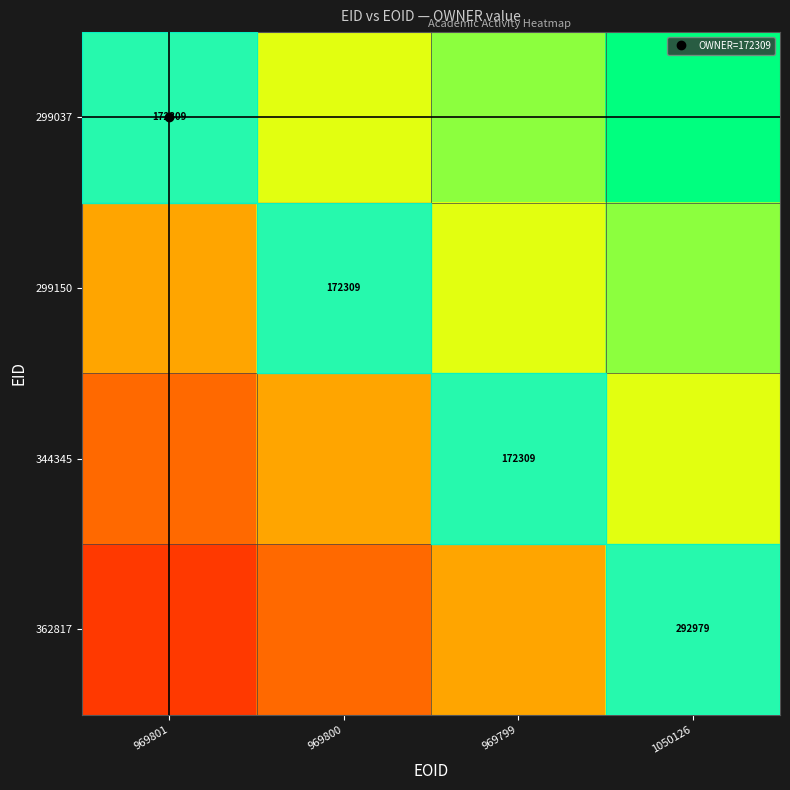

List the labels in order of 299150 value, smallest first.

969801, 969800, 969799, 1050126